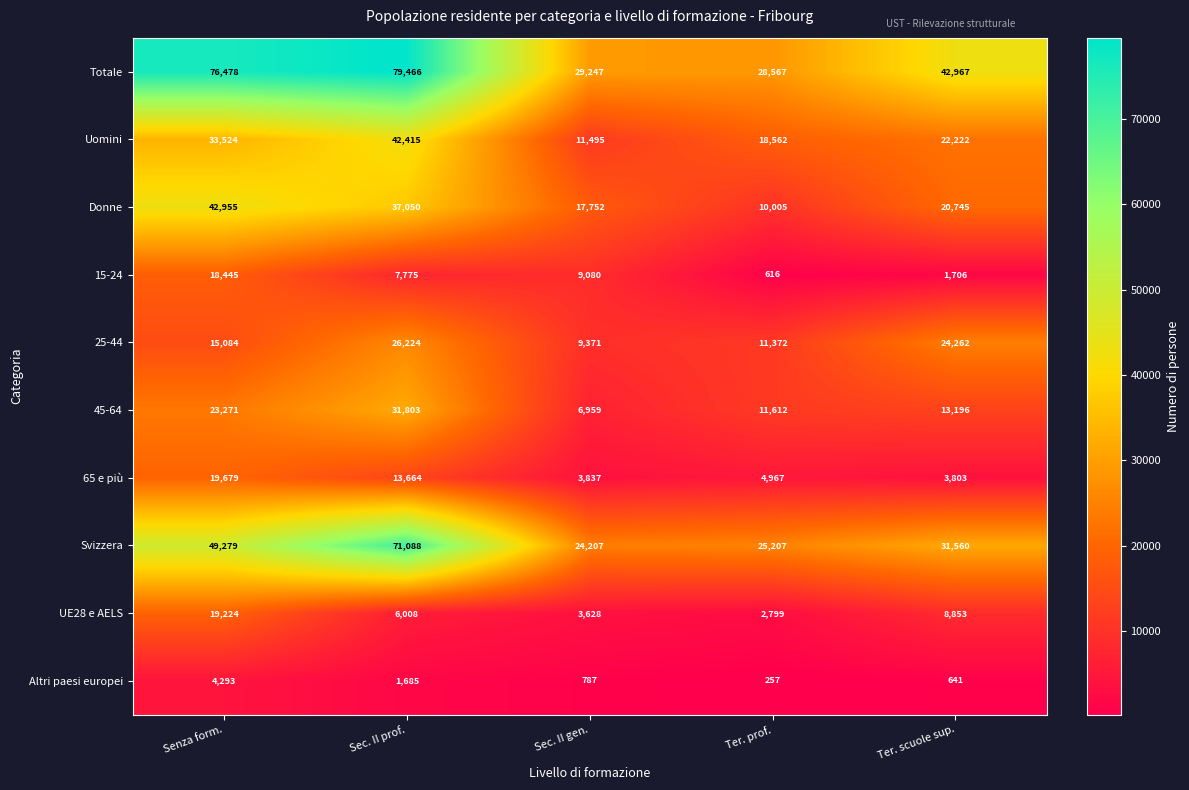

What is the total value across all series at Ter. prof.?

113964